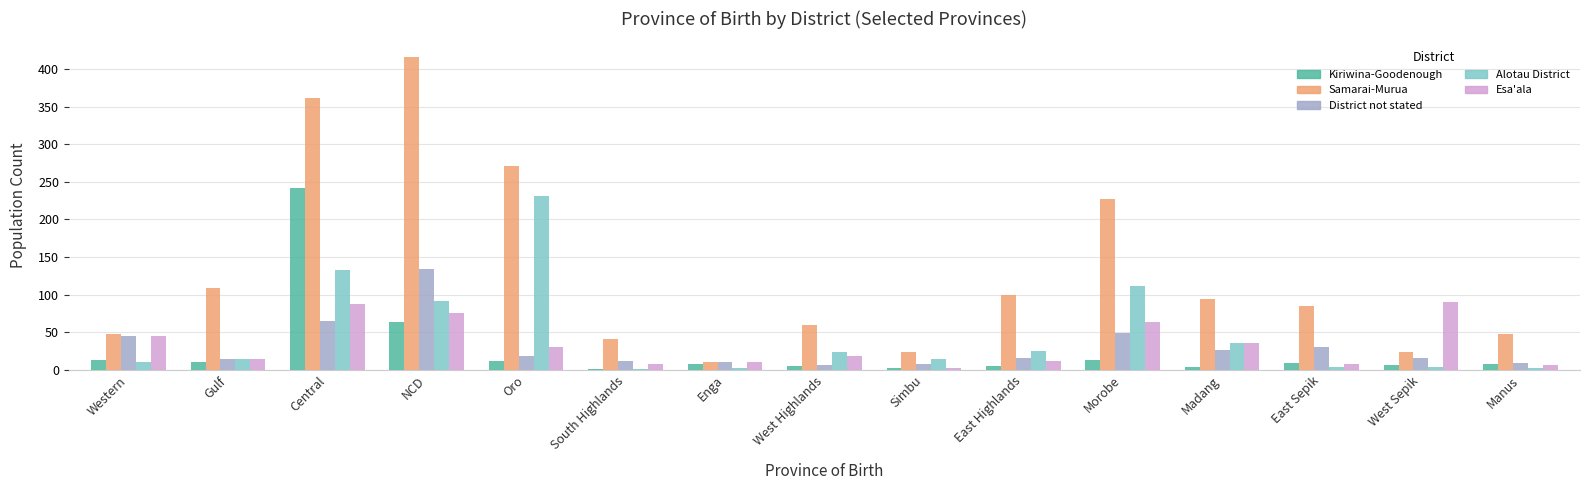

The value of Samarai-Murua at West Sepik is 23. True or false?

True